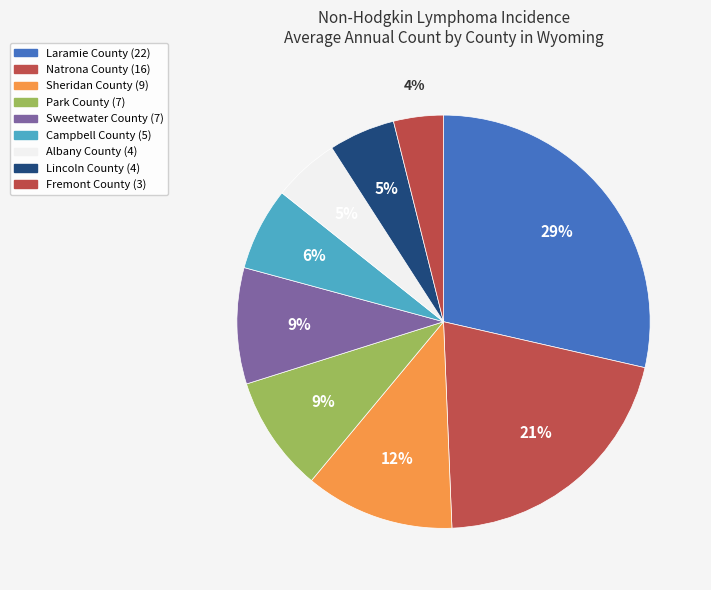

Is there any slice that represents more than half of the pie?

No